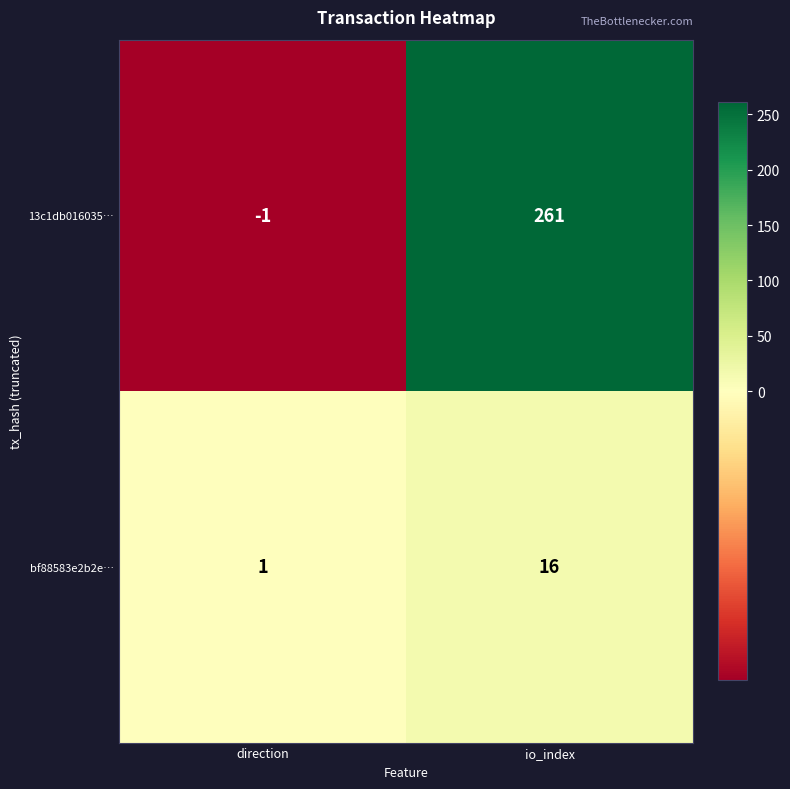

The value of bf88583e2b2e… at io_index is 16. True or false?

True